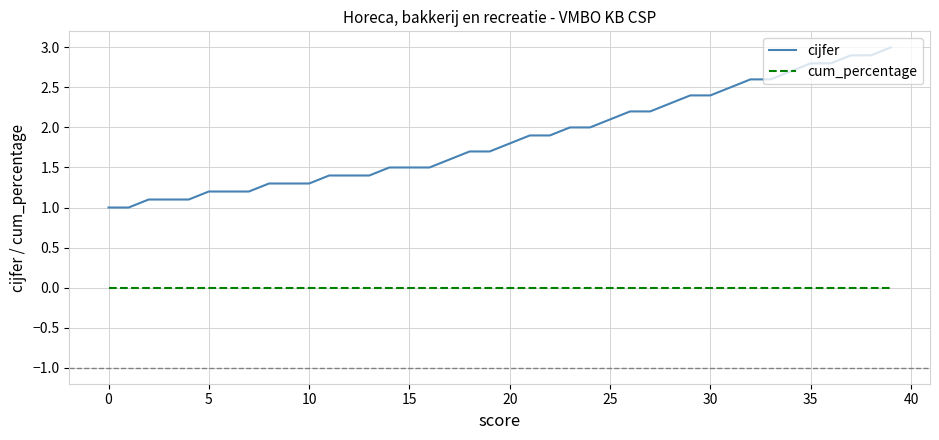

How many categories are shown in the chart?

40